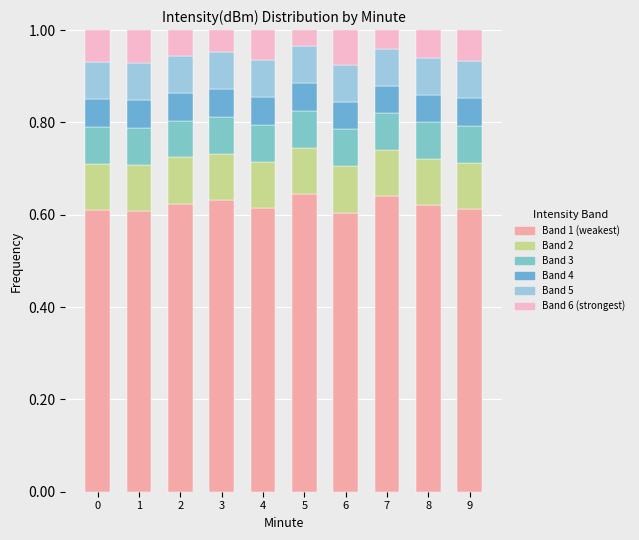

What is the total value across all series at 7?

1.0